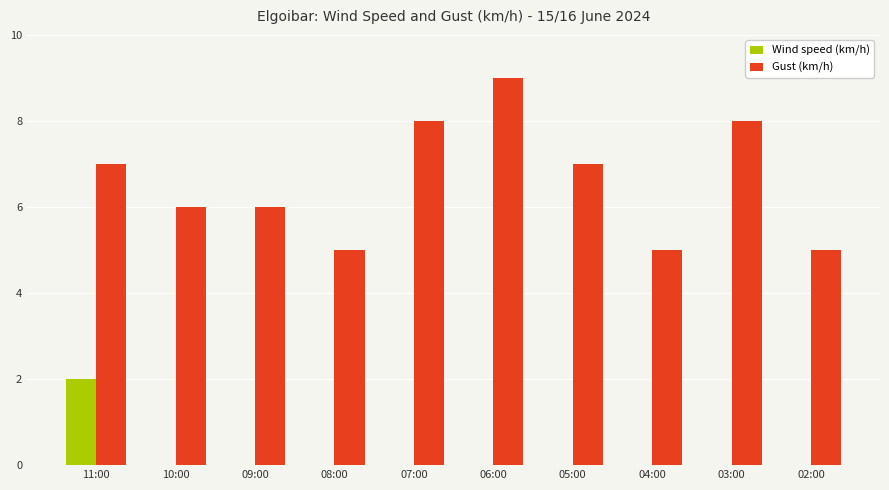

Reading left to right, transcribe all the data shown in this chart.

Wind speed (km/h): 11:00=2	10:00=0	09:00=0	08:00=0	07:00=0	06:00=0	05:00=0	04:00=0	03:00=0	02:00=0
Gust (km/h): 11:00=7	10:00=6	09:00=6	08:00=5	07:00=8	06:00=9	05:00=7	04:00=5	03:00=8	02:00=5